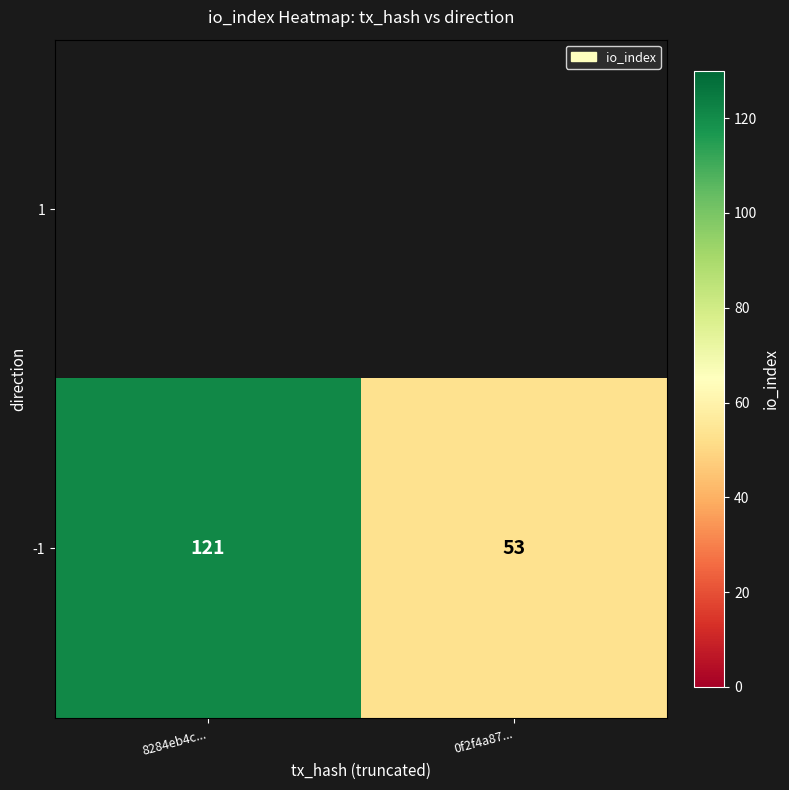

At which category does the chart reach its minimum across all series?

0f2f4a87...